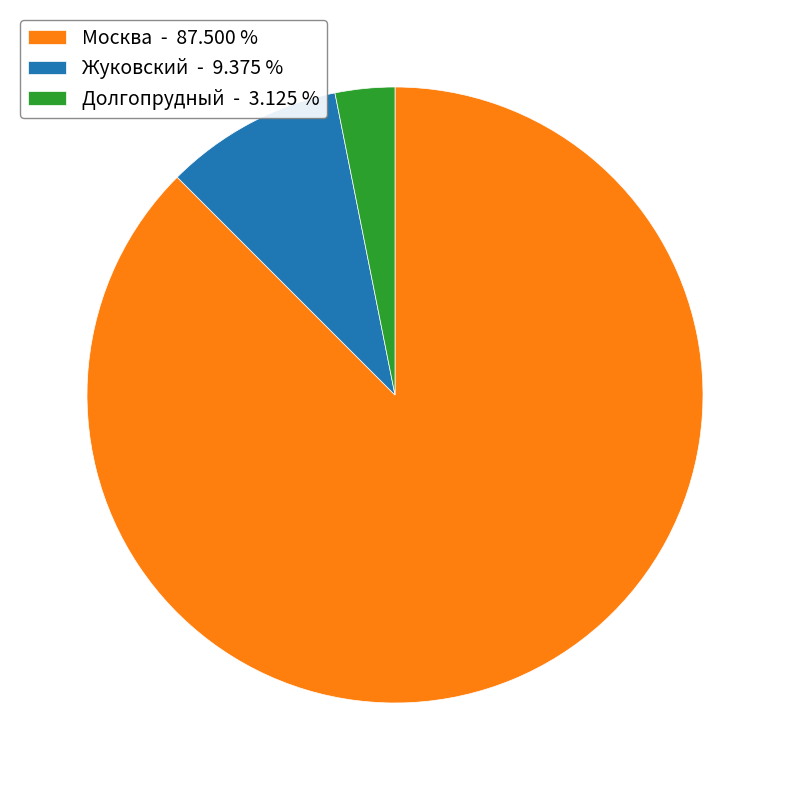

Between Жуковский - 9.375 % and Москва - 87.500 %, which is larger?

Москва - 87.500 %